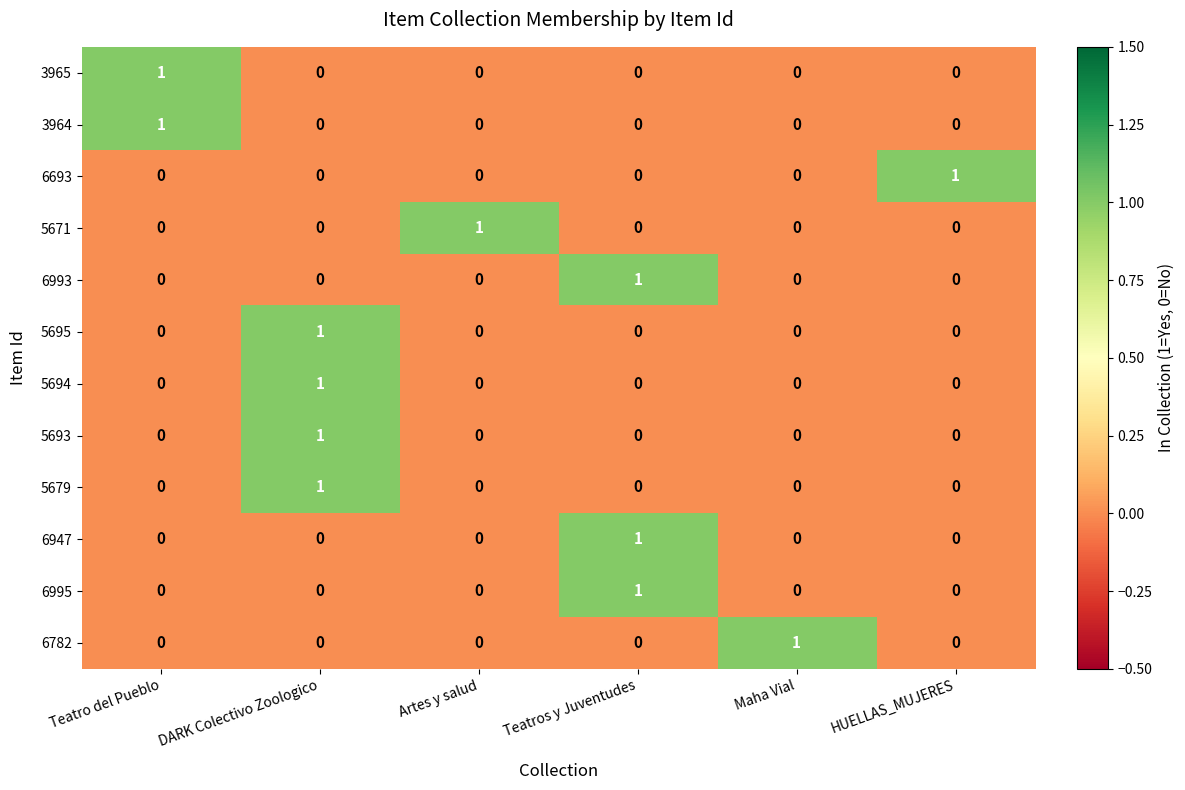

Is it true that 3965 equals 0 at HUELLAS_MUJERES?

True